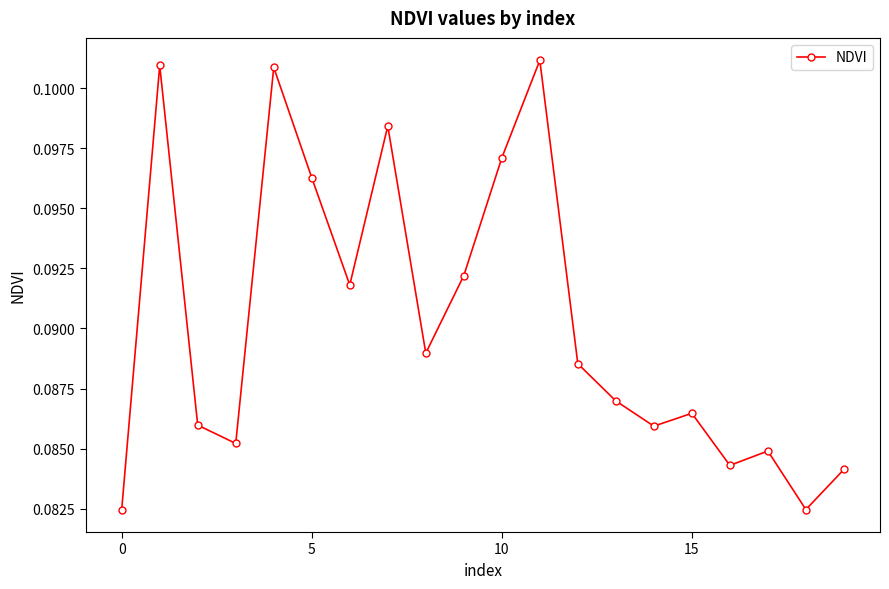

How many values are between 0 and 1?

20